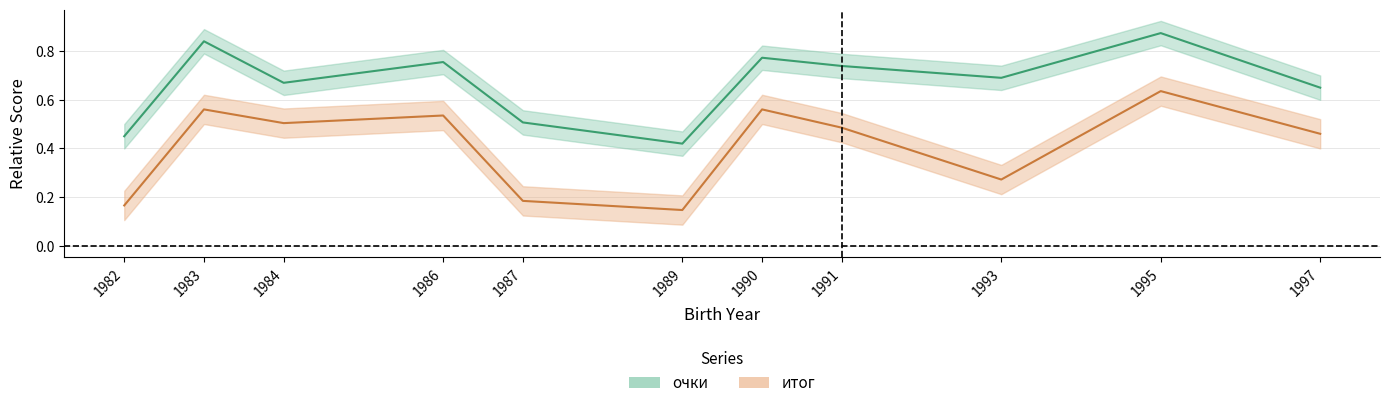

Which series has the widest spread of values?

итог